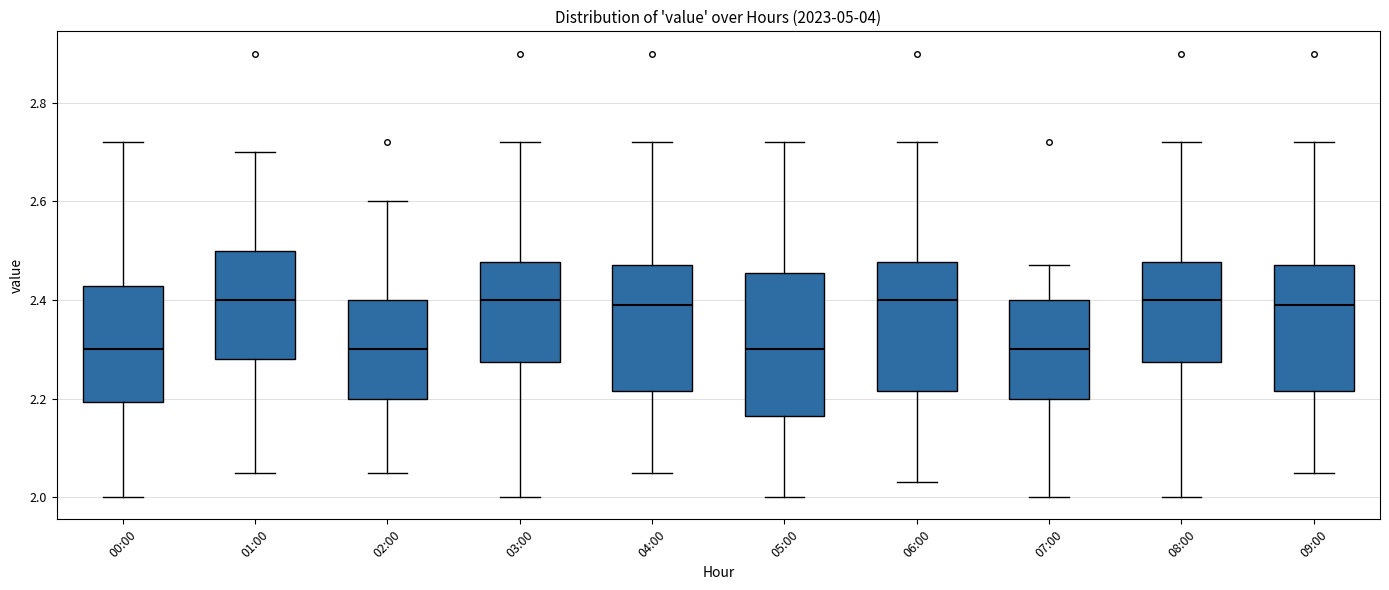

Reading left to right, read every box against the y-axis: the position of its median line, the range the box covers, and the ends of its whiskers. The values are not printed on the chart, so give them approximately, as read against the axis.

00:00: median 2.30, box 2.20 to 2.42, whiskers 2.00 to 2.72
01:00: median 2.40, box 2.28 to 2.50, whiskers 2.06 to 2.70
02:00: median 2.30, box 2.20 to 2.40, whiskers 2.06 to 2.60
03:00: median 2.40, box 2.28 to 2.48, whiskers 2.00 to 2.72
04:00: median 2.40, box 2.22 to 2.48, whiskers 2.06 to 2.72
05:00: median 2.30, box 2.16 to 2.46, whiskers 2.00 to 2.72
06:00: median 2.40, box 2.22 to 2.48, whiskers 2.04 to 2.72
07:00: median 2.30, box 2.20 to 2.40, whiskers 2.00 to 2.48
08:00: median 2.40, box 2.28 to 2.48, whiskers 2.00 to 2.72
09:00: median 2.40, box 2.22 to 2.48, whiskers 2.06 to 2.72